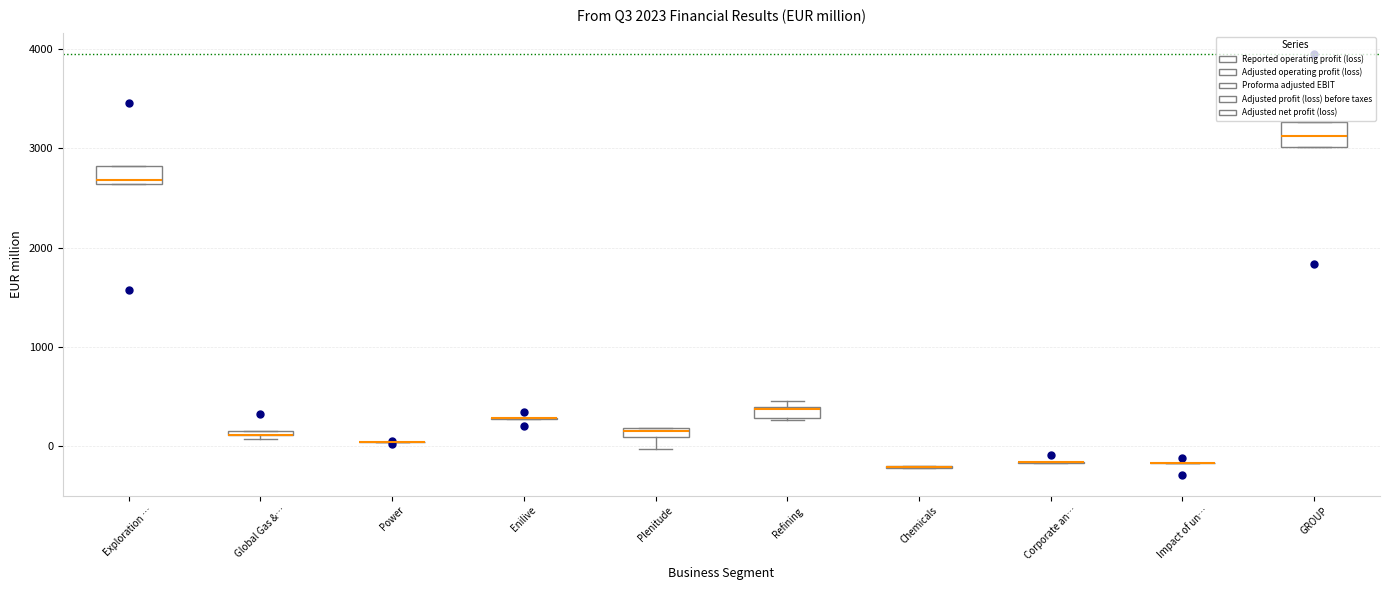

Where is the lower edge of the box for GROUP on the y-axis? The values are not printed on the chart, so give them approximately, as read against the axis.

3000